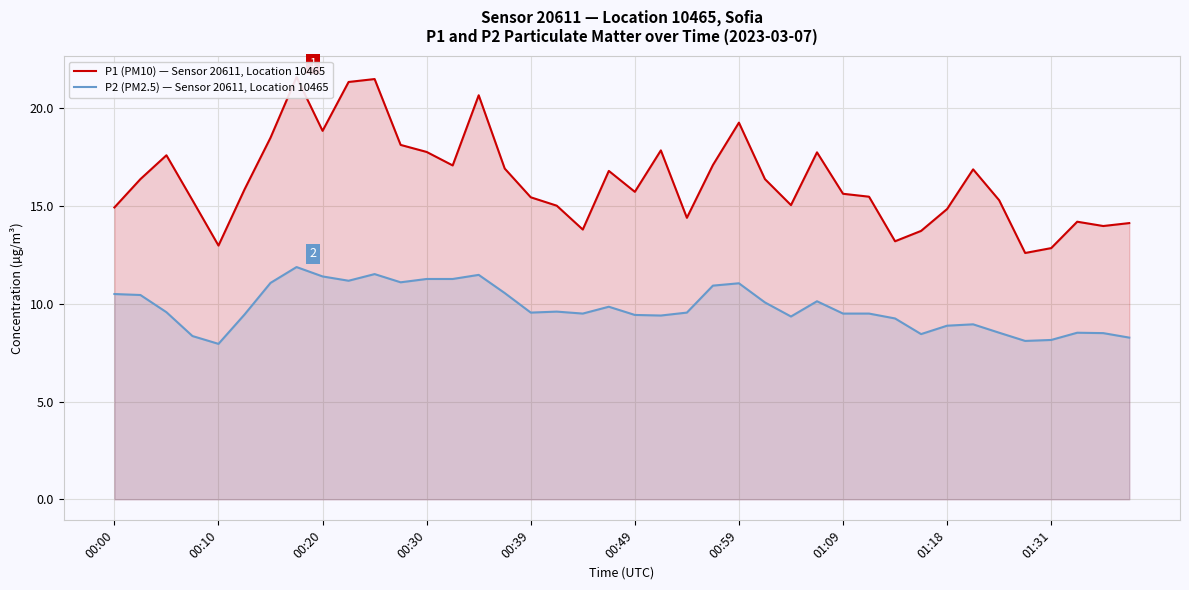

What value does the P2 (PM2.5) — Sensor 20611, Location 10465 series have at 29?

9.5